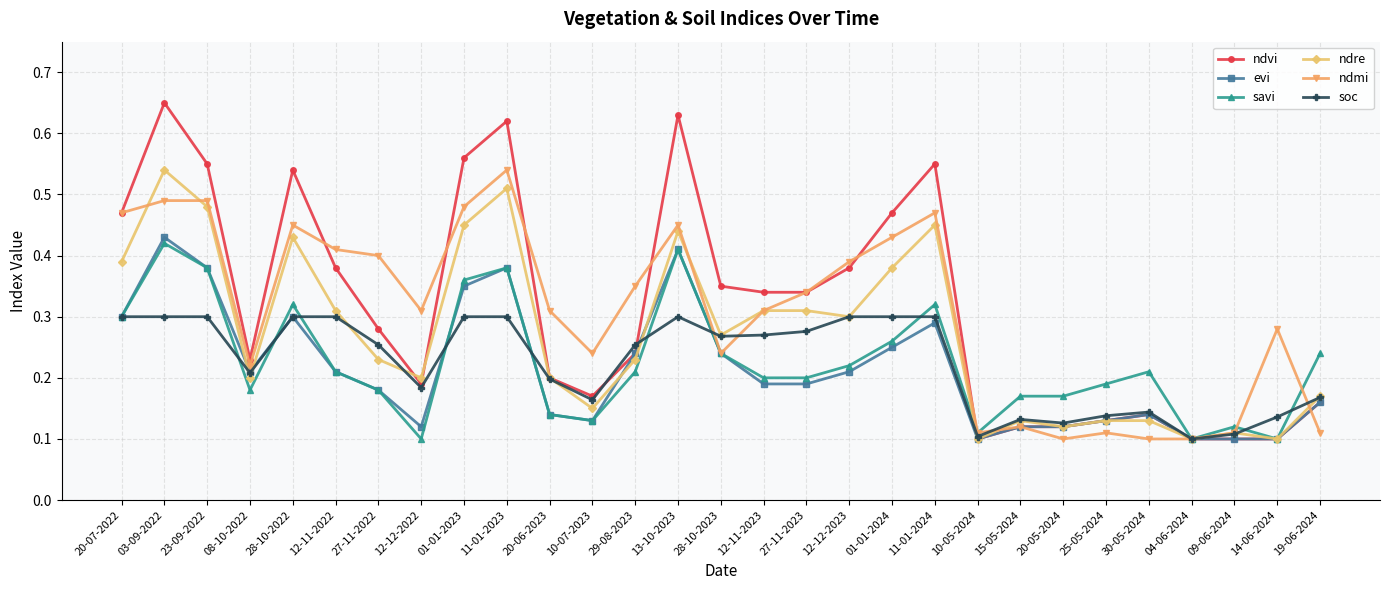

Between 12-11-2022 and 10-07-2023, which series saw the biggest shift?

ndvi